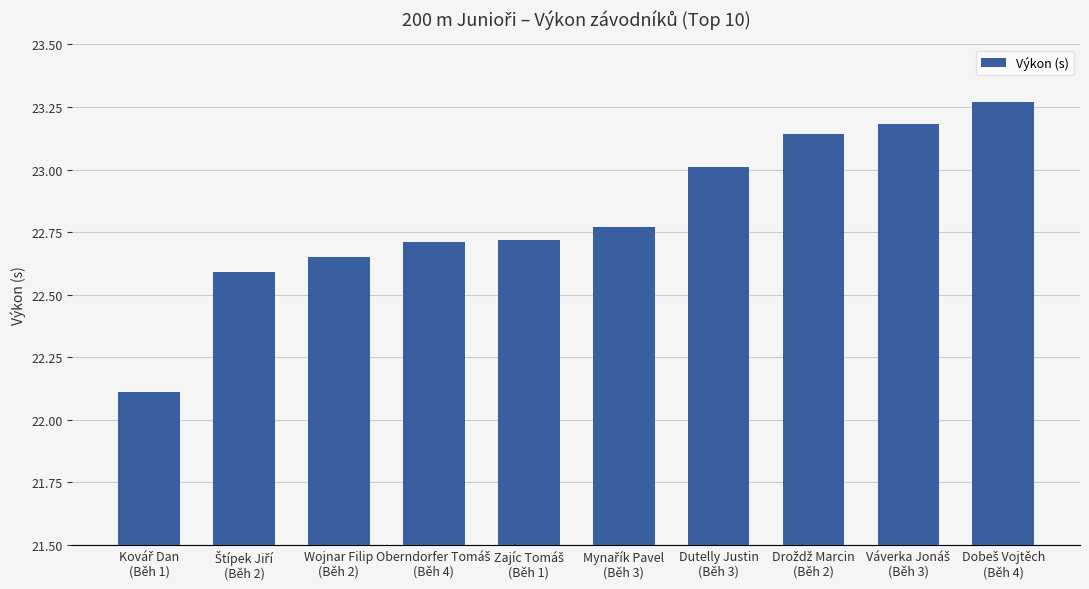

What is the minimum value shown in the chart?

22.1